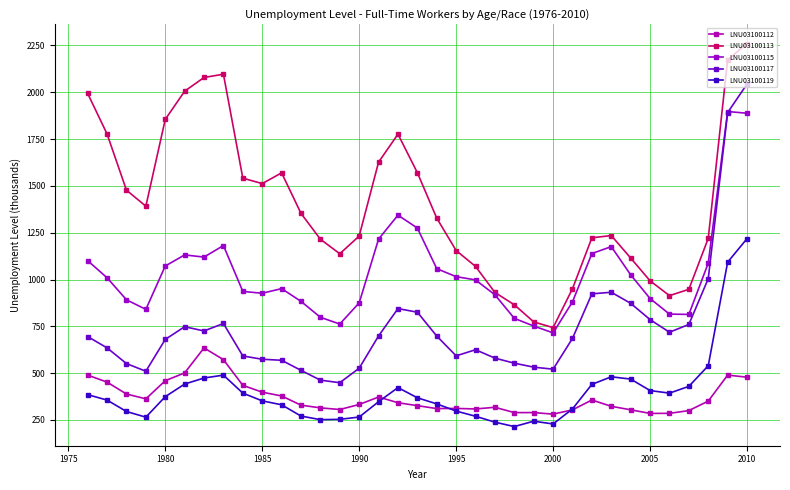

Reading left to right, list all the values displayed in this chart.

LNU03100112: 489.6	452.1	388.8	362.9	459.8	501.4	634.8	572.2	435.0	398.5	378.3	329.2	314.8	306.0	332.8	372.7	342.2	326.6	311.0	311.8	308.9	317.9	289.4	289.7	281.2	304.2	356.8	323.1	304.4	285.2	285.5	300.2	350.9	489.7	478.6
LNU03100113: 1993.1	1776.6	1476.8	1391.3	1854.7	2005.2	2078.5	2095.8	1541.2	1511.9	1569.4	1352.9	1215.1	1137.4	1232.0	1626.4	1776.0	1570.2	1327.5	1154.7	1069.8	930.8	865.1	773.8	743.2	951.0	1222.7	1234.6	1114.7	993.0	913.9	947.6	1219.7	2172.5	2259.8
LNU03100115: 1100.7	1009.2	891.7	840.6	1072.0	1131.3	1119.7	1181.2	936.4	926.6	951.3	883.3	798.2	762.3	875.2	1215.7	1343.5	1274.7	1057.9	1015.2	997.8	918.3	792.7	751.7	715.0	880.9	1138.5	1175.5	1025.1	898.3	815.3	813.6	1087.4	1896.8	1887.6
LNU03100117: 695.2	634.9	551.1	510.3	680.2	748.1	725.3	765.2	591.9	574.2	568.8	515.0	462.8	449.0	526.5	698.8	844.8	825.5	698.0	592.4	625.1	580.2	553.3	532.1	521.3	685.8	923.5	931.9	872.8	785.9	718.5	760.0	1004.7	1891.0	2043.5
LNU03100119: 385.3	356.2	295.4	265.1	374.4	441.8	474.2	489.5	393.5	352.2	331.2	271.0	251.8	253.6	265.8	347.5	423.0	368.6	336.0	297.8	270.0	238.4	214.9	243.6	228.8	309.2	440.2	480.6	468.4	407.2	393.4	429.5	539.7	1092.4	1218.2